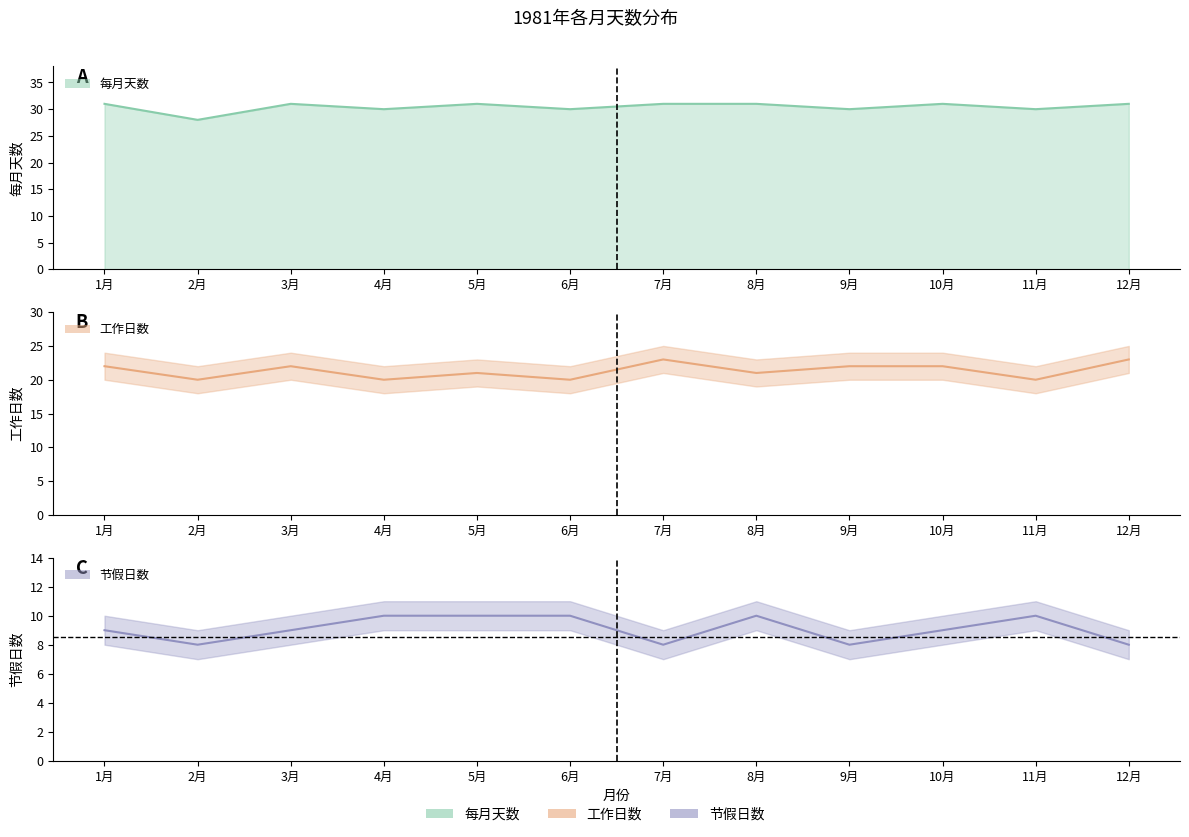

Which label corresponds to the smallest value in the chart?

2月